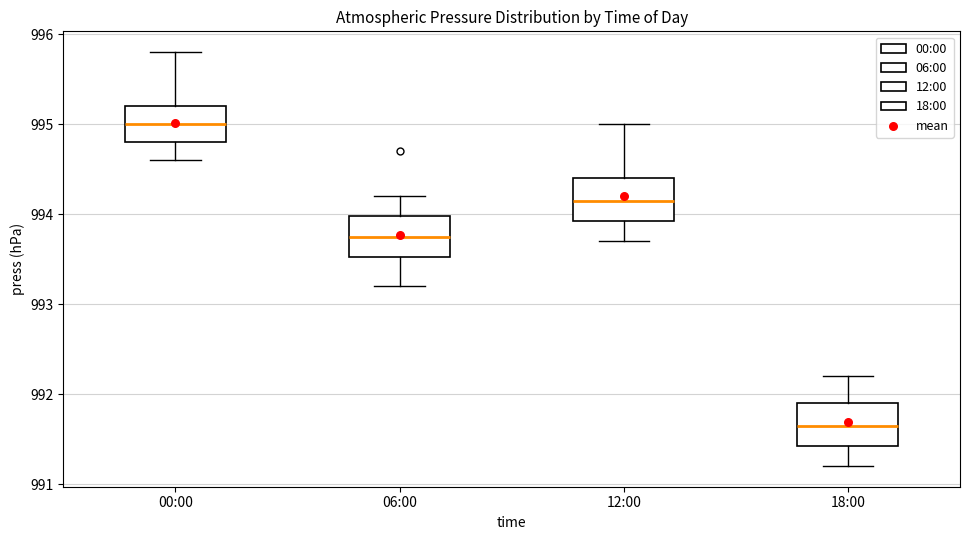

Reading left to right, read every box against the y-axis: the position of its median line, the range the box covers, and the ends of its whiskers. The values are not printed on the chart, so give them approximately, as read against the axis.

00:00: median 995.0, box 994.8 to 995.2, whiskers 994.6 to 995.8
06:00: median 993.8, box 993.5 to 994.0, whiskers 993.2 to 994.2
12:00: median 994.2, box 993.9 to 994.4, whiskers 993.7 to 995.0
18:00: median 991.7, box 991.4 to 991.9, whiskers 991.2 to 992.2